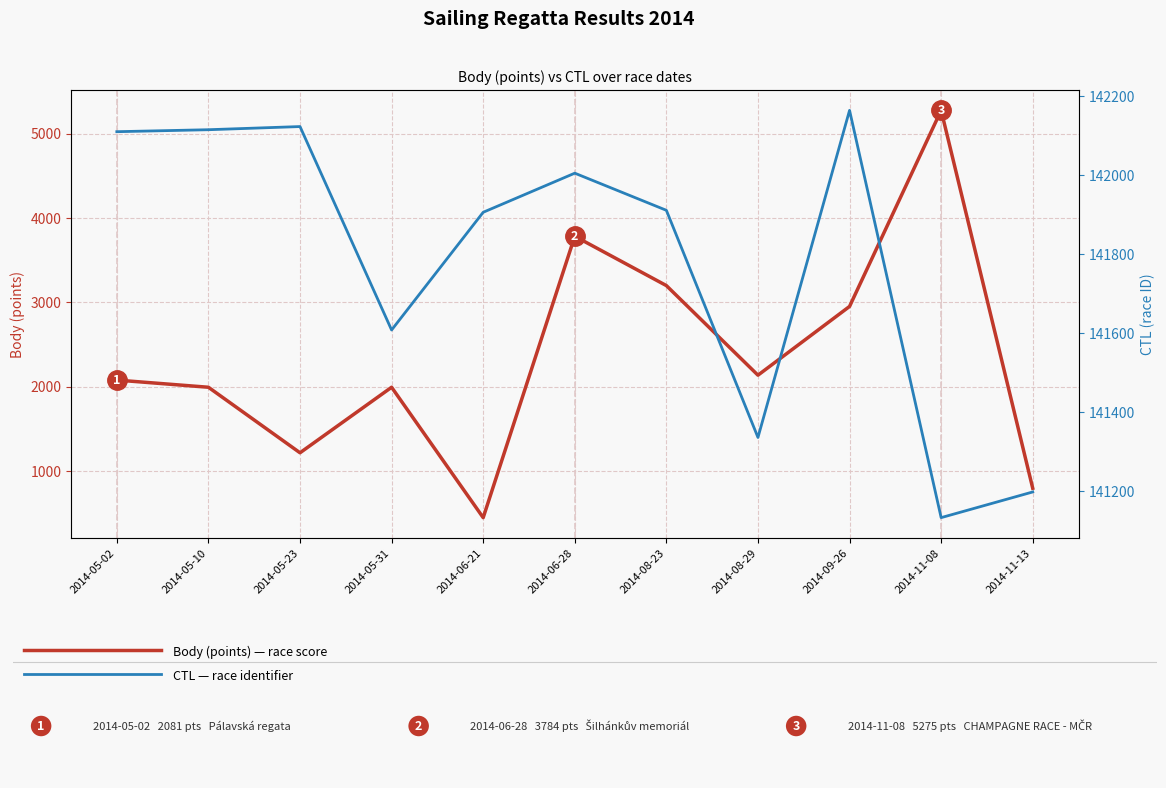

What value does the Body (points) series have at 2014-06-28, to the nearest 100?

3800